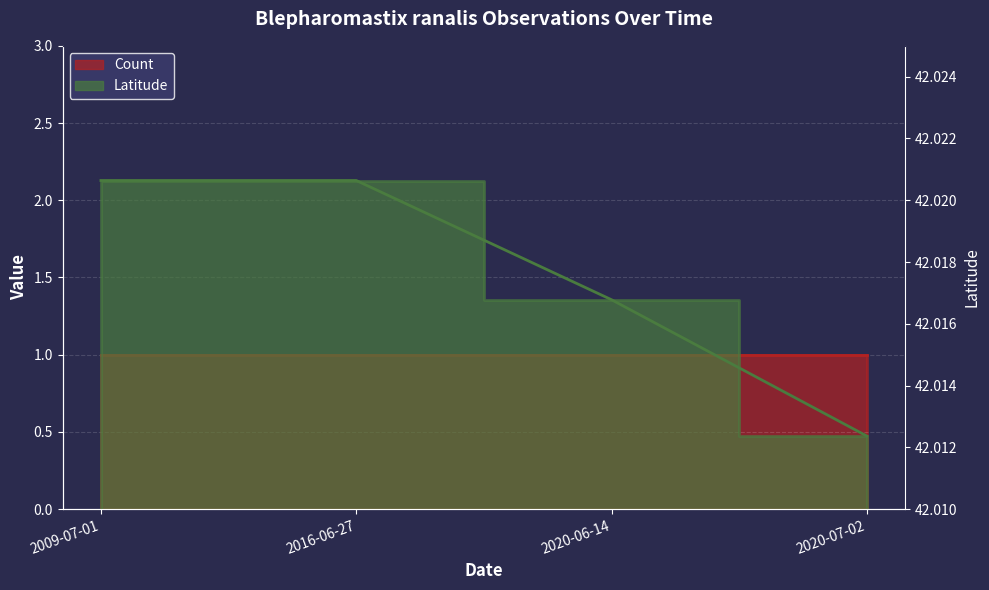

What is the label of the 2nd point from the right?

2020-06-14